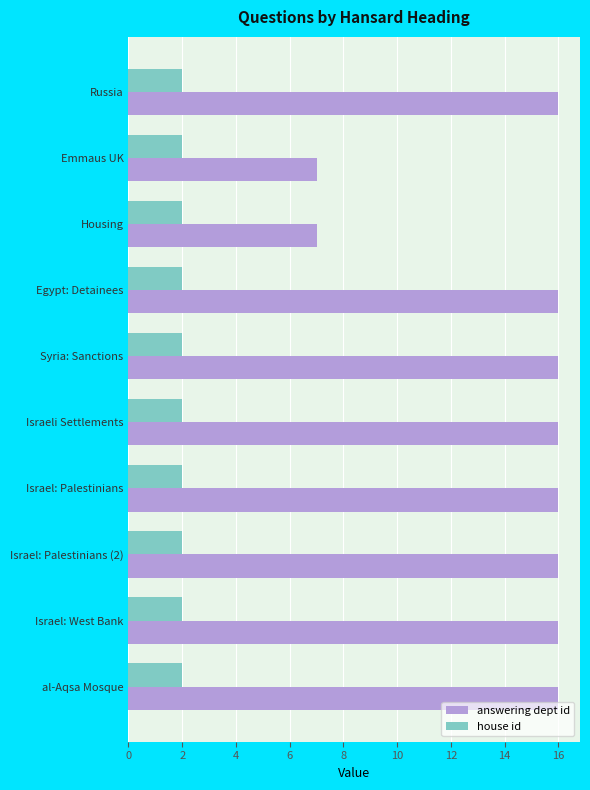

How many categories are shown in the chart?

10